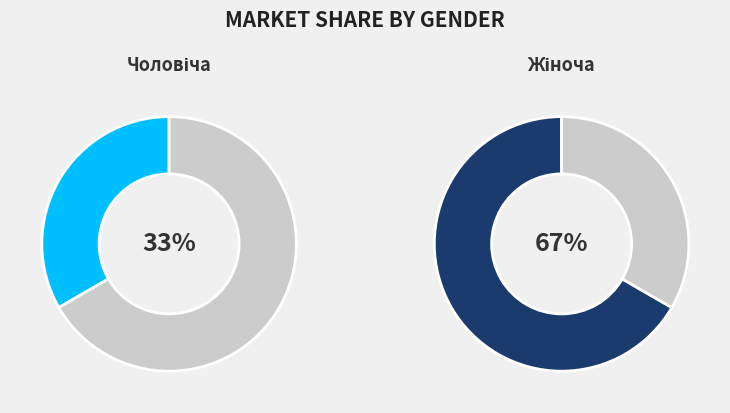

What percentage is NOT represented by Чоловіча?

66.7%